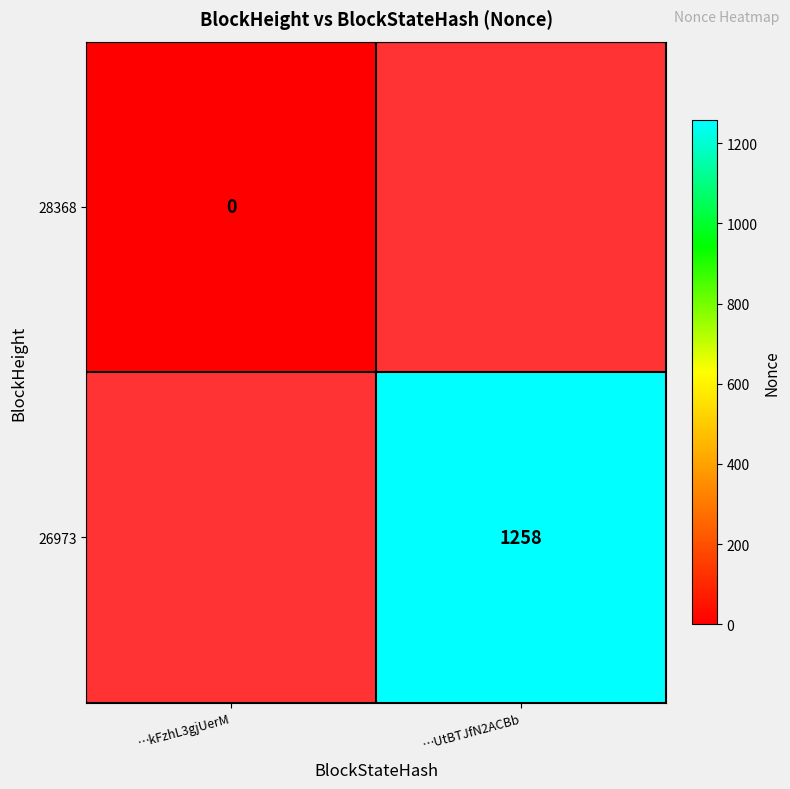

The 26973 series shows 1258 at …UtBTJfN2ACBb. True or false?

True